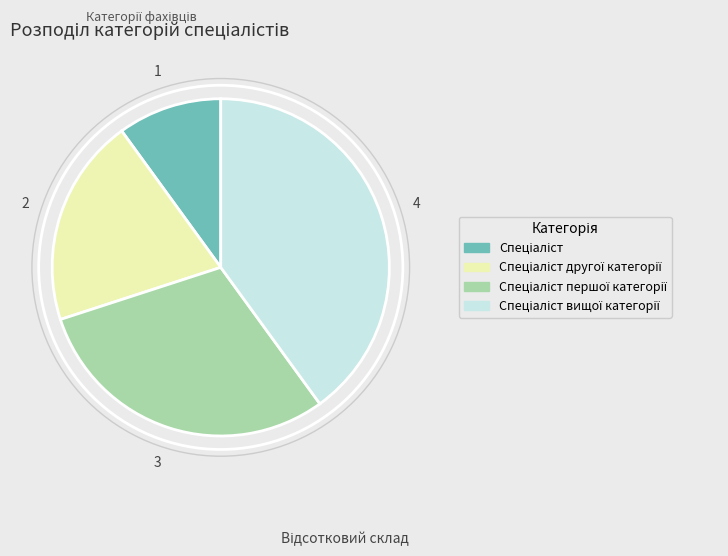

How many segments does this pie chart have?

4